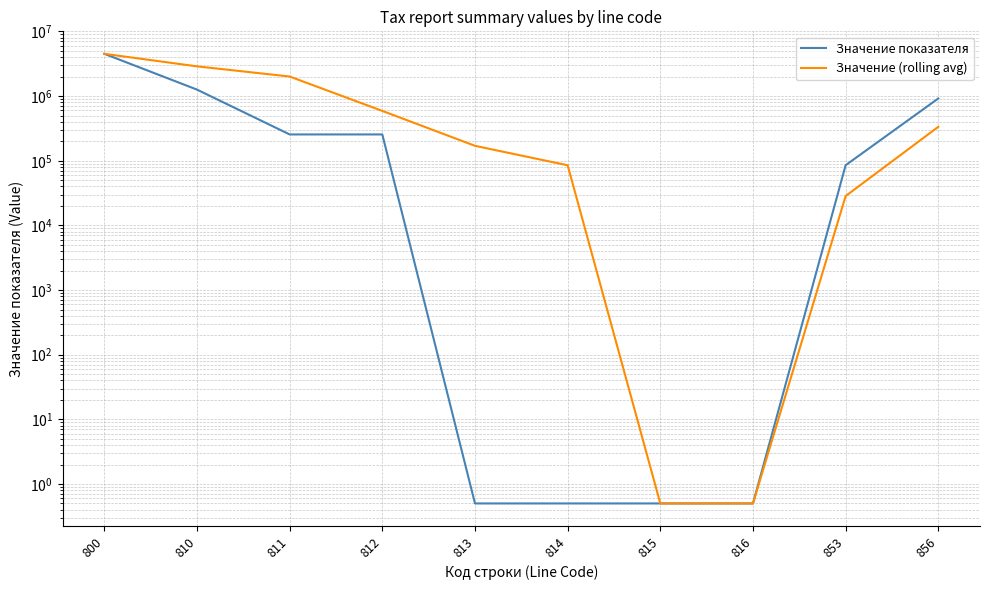

Reading right to left, transcribe all the data shown in this chart.

Значение показателя: 856=920358.0	853=85405.0	816=0.5	815=0.5	814=0.5	813=0.5	812=255489.0	811=255489.0	810=1261252.0	800=4514203.0
Значение (rolling avg): 856=335254.5	853=28468.7	816=0.5	815=0.5	814=85163.3	813=170326.2	812=590743.3	811=2010314.7	810=2887727.5	800=4514203.0